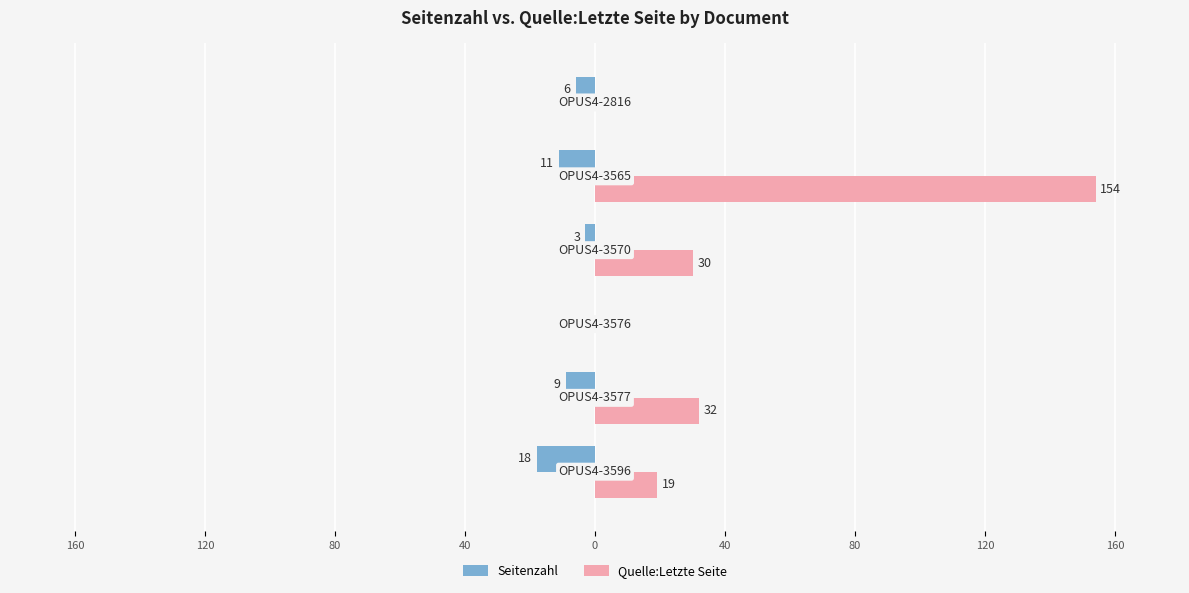

What are all the series names shown in the legend?

Seitenzahl, Quelle:Letzte Seite